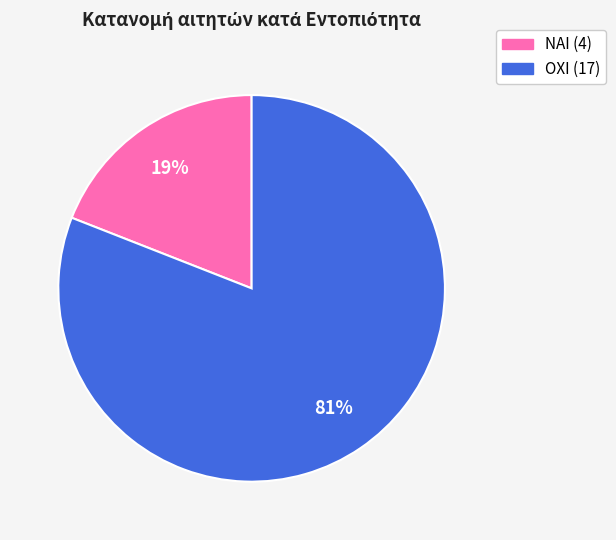

To the nearest percent, what percentage of the pie is ΟΧΙ?

81%